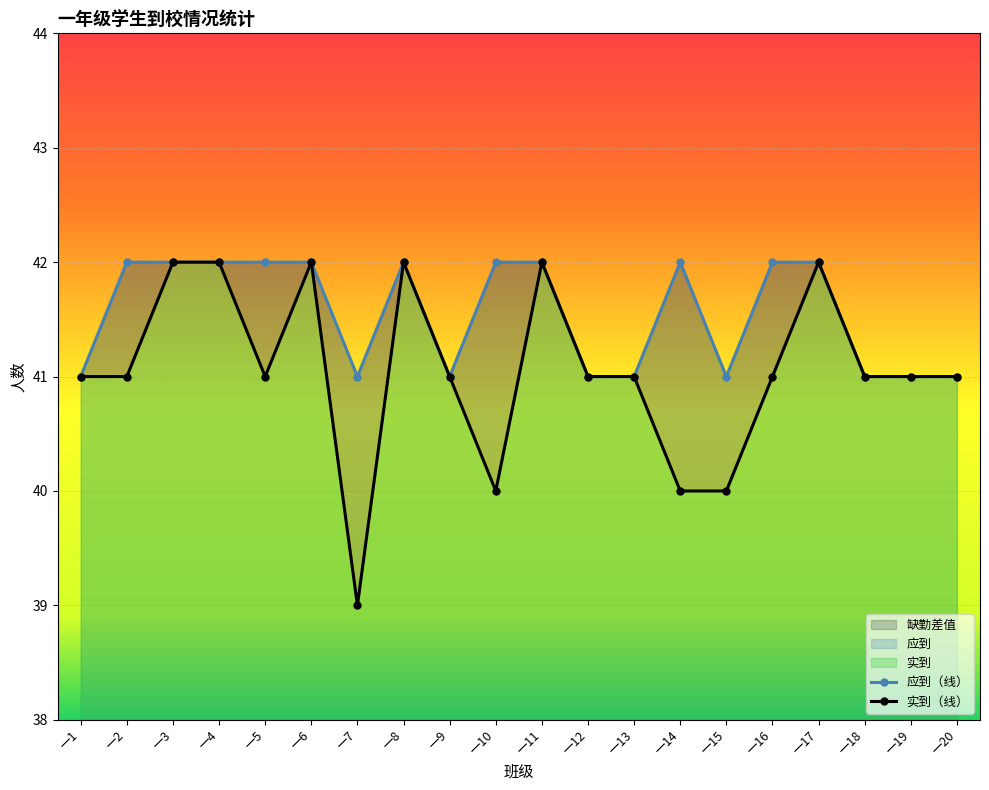

Where does the 实到 series first go above 41?

一3